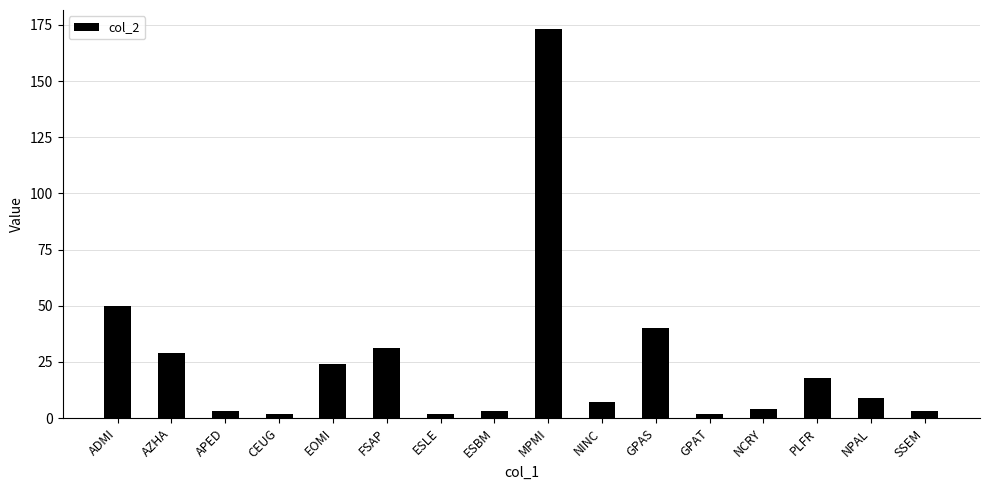

Reading left to right, transcribe all the data shown in this chart.

ADMI=50	AZHA=29	APED=3	CEUG=2	EOMI=24	FSAP=31	ESLE=2	ESBM=3	MPMI=173	NINC=7	GPAS=40	GPAT=2	NCRY=4	PLFR=18	NPAL=9	SSEM=3